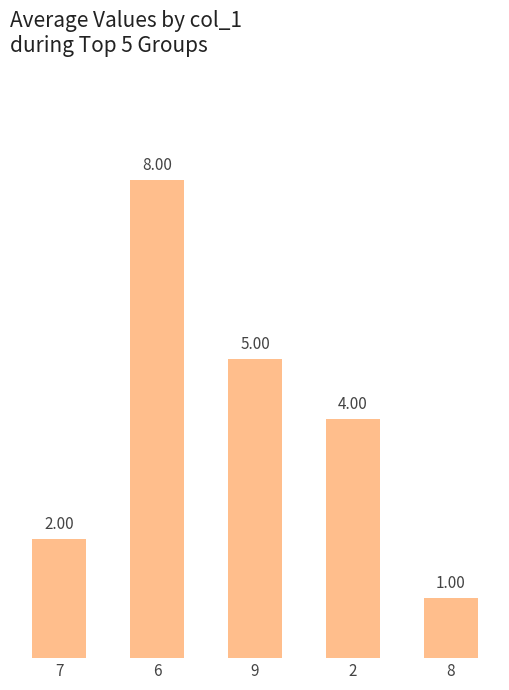

Rank the categories by value from lowest to highest.

8, 7, 2, 9, 6